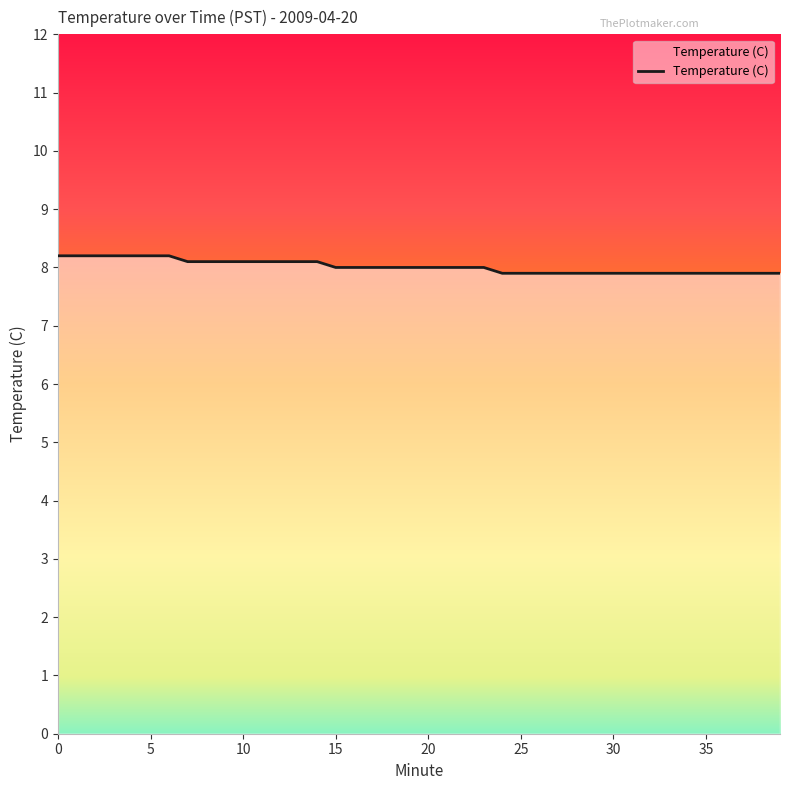

What is the difference between the maximum and minimum values?

0.3